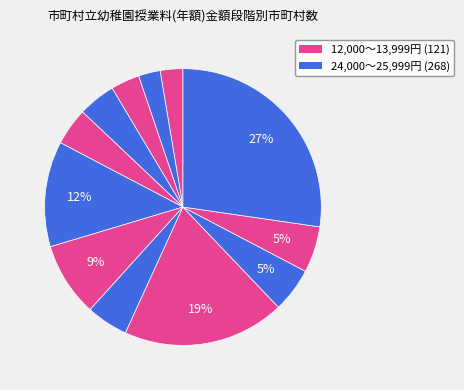

How many segments does this pie chart have?

12